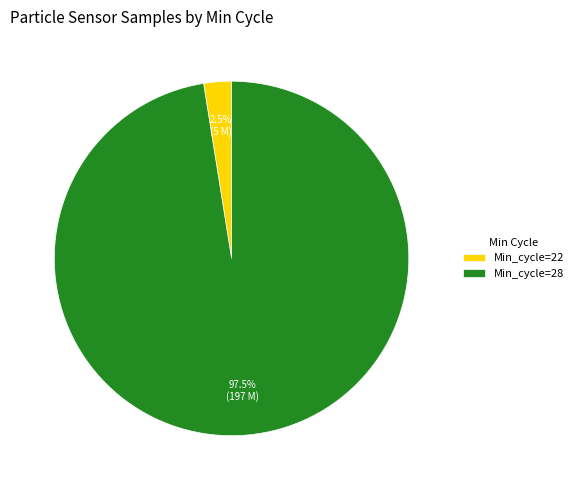

Which category has the smallest portion of the pie?

Min_cycle=22